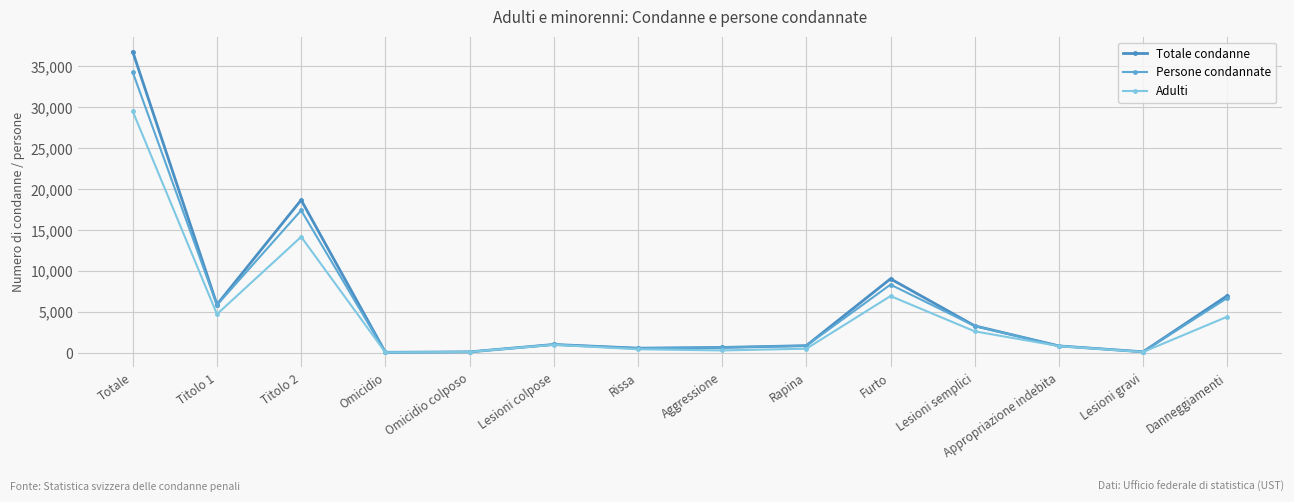

True or false: Totale condanne and Adulti cross at least once.

False